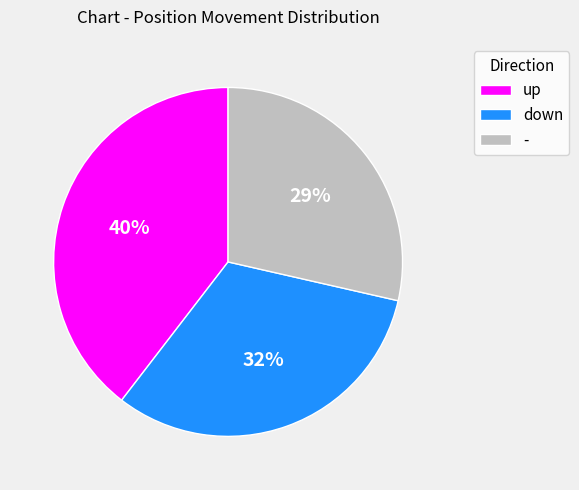

How many slices are in this pie chart?

3